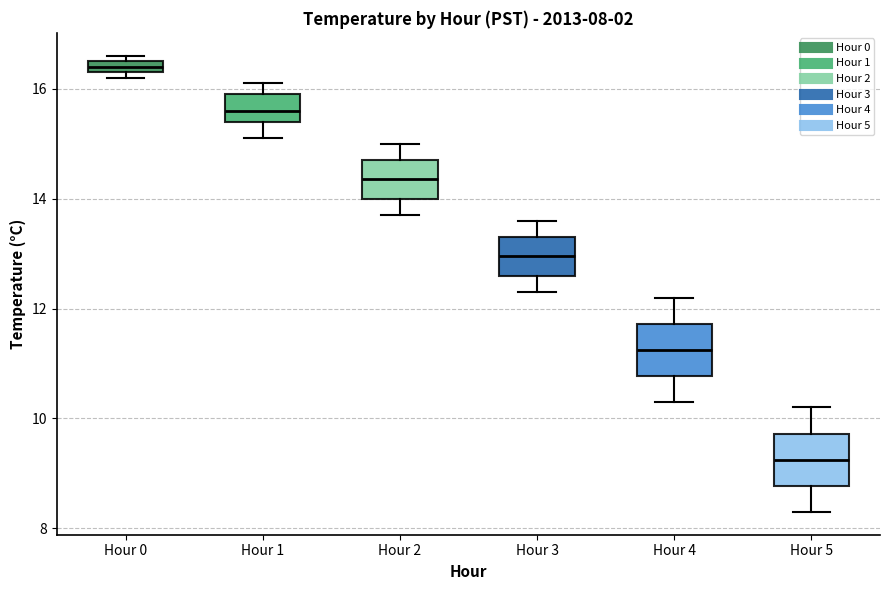

Which box's median line is the lowest?

Hour 5